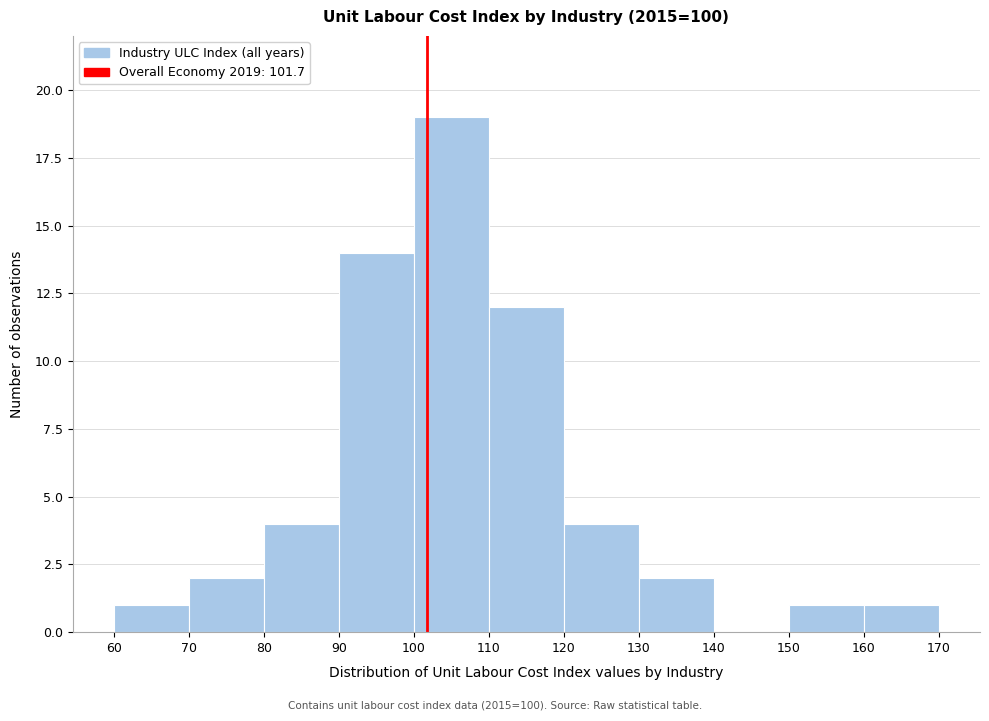

Reading left to right, list every bar in this chart as the range it spans on the x-axis followed by its height. The values are not printed on the chart, so give them approximately, as read against the axis.

60 to 70: 1
70 to 80: 2
80 to 90: 4
90 to 100: 14
100 to 110: 19
110 to 120: 12
120 to 130: 4
130 to 140: 2
140 to 150: 0
150 to 160: 1
160 to 170: 1